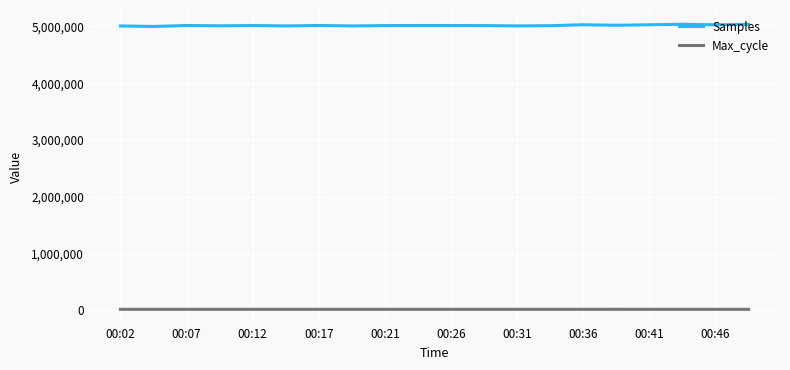

Which series has the largest range (max minus min)?

Samples